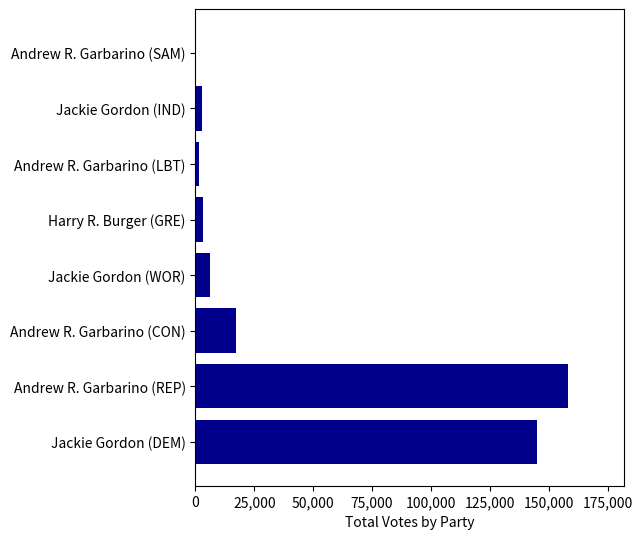

True or false: the data shows 17434 at Andrew R. Garbarino (CON).

True